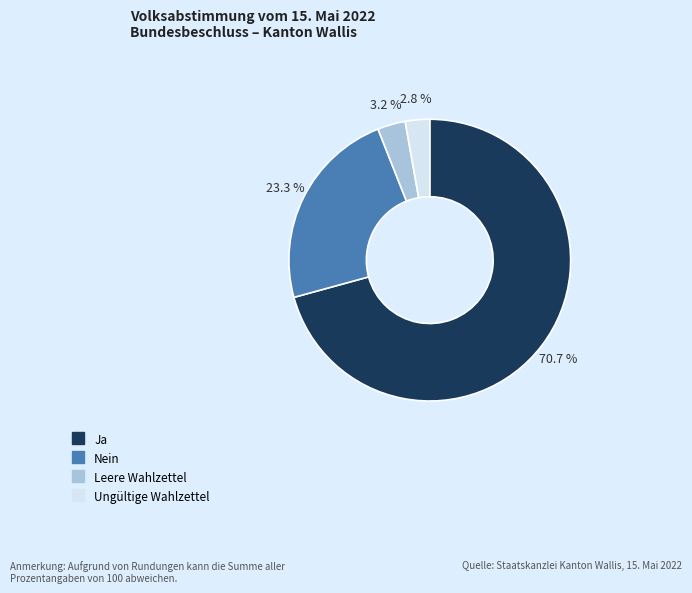

Which category accounts for the majority?

Ja